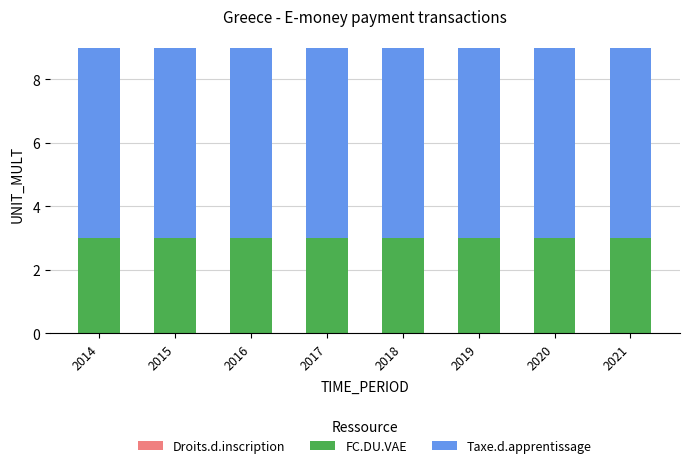

Is it true that FC.DU.VAE equals 4 at 2017?

False